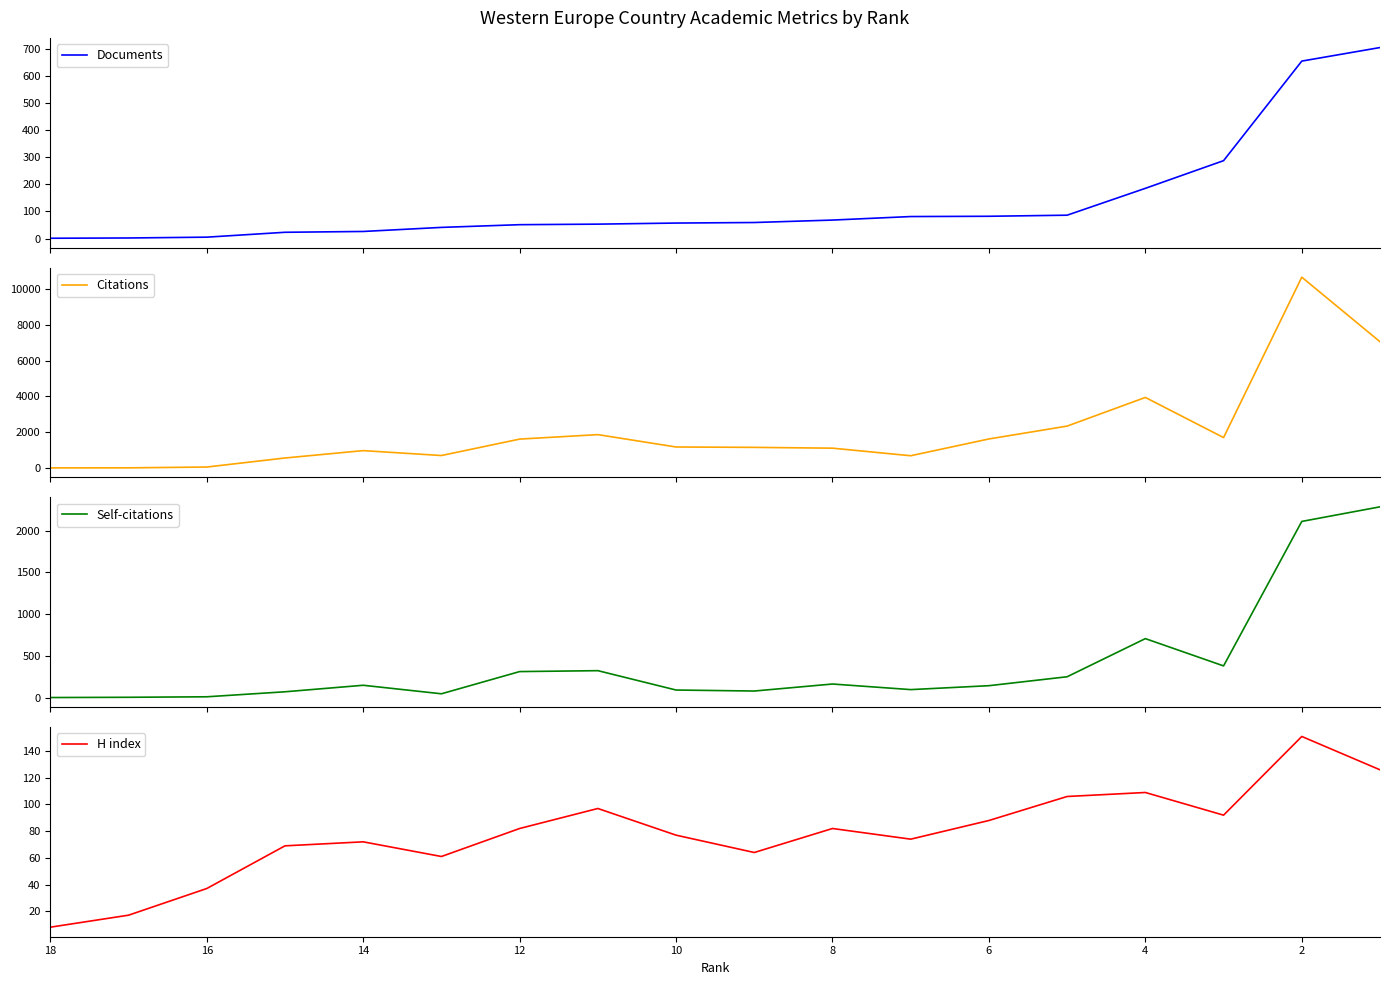

Which series ends up on top after the final intersection of Documents and H index?

Documents